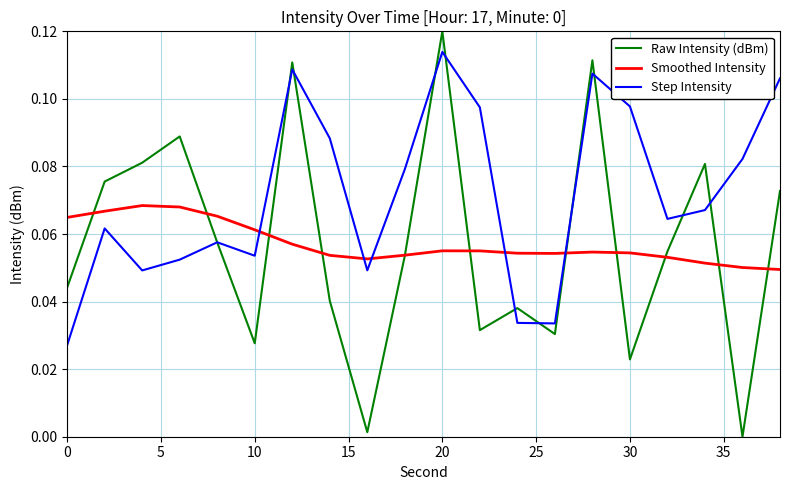

True or false: Smoothed Intensity and Step Intensity cross at least once.

True